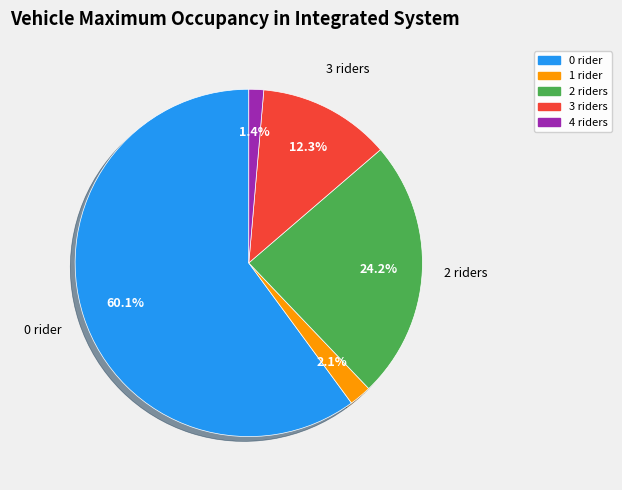

Does any single category account for the majority?

Yes